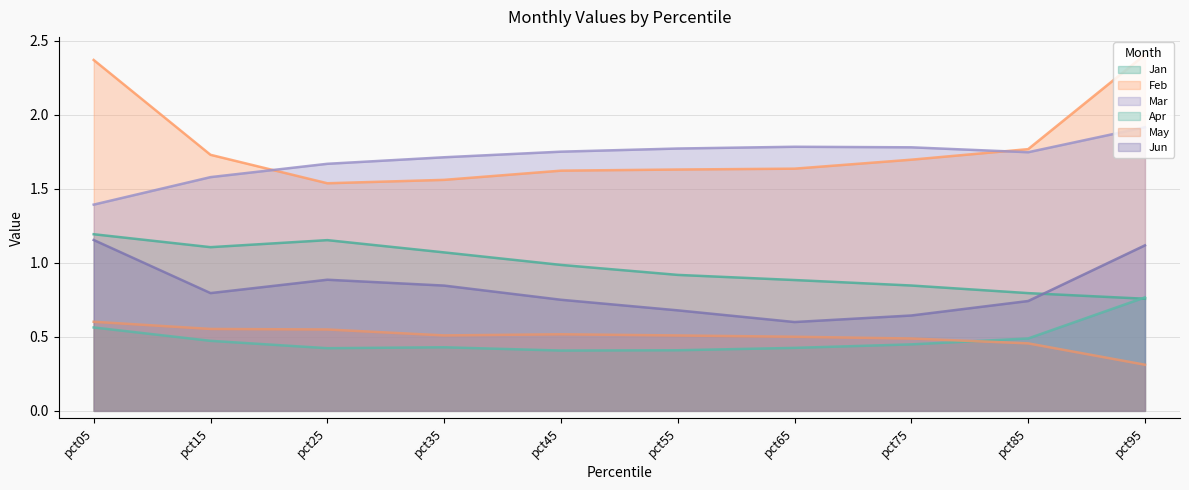

Reading left to right, list all the values displayed in this chart.

Jan: 1.2	1.1	1.2	1.1	1.0	0.9	0.9	0.8	0.8	0.8
Feb: 2.4	1.7	1.5	1.6	1.6	1.6	1.6	1.7	1.8	2.4
Mar: 1.4	1.6	1.7	1.7	1.7	1.8	1.8	1.8	1.7	1.9
Apr: 0.6	0.5	0.4	0.4	0.4	0.4	0.4	0.4	0.5	0.8
May: 0.6	0.6	0.5	0.5	0.5	0.5	0.5	0.5	0.5	0.3
Jun: 1.2	0.8	0.9	0.8	0.8	0.7	0.6	0.6	0.7	1.1